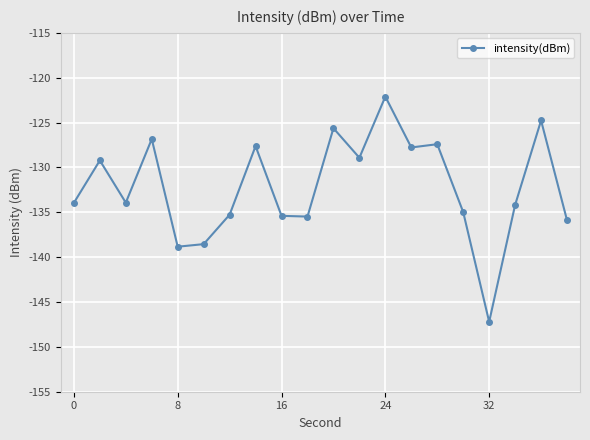

What is the sum of all values?

-2643.9